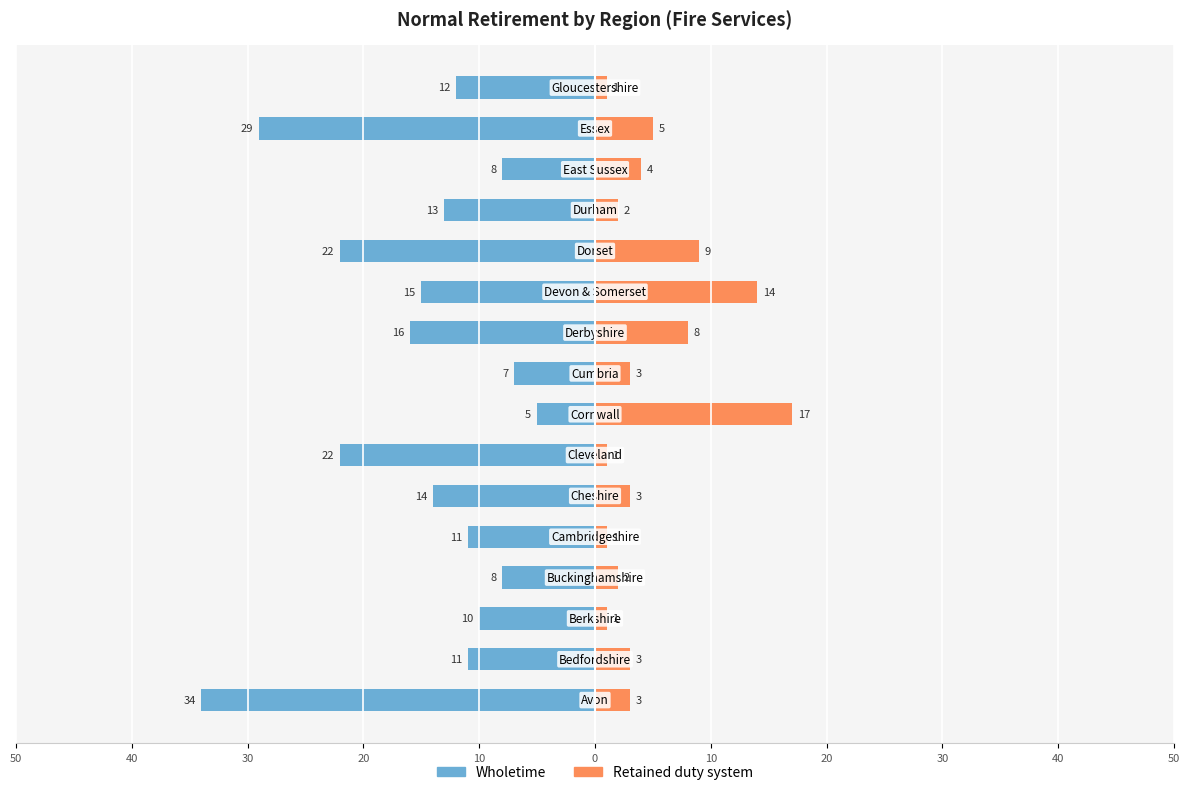

How many data points does each series have?

16